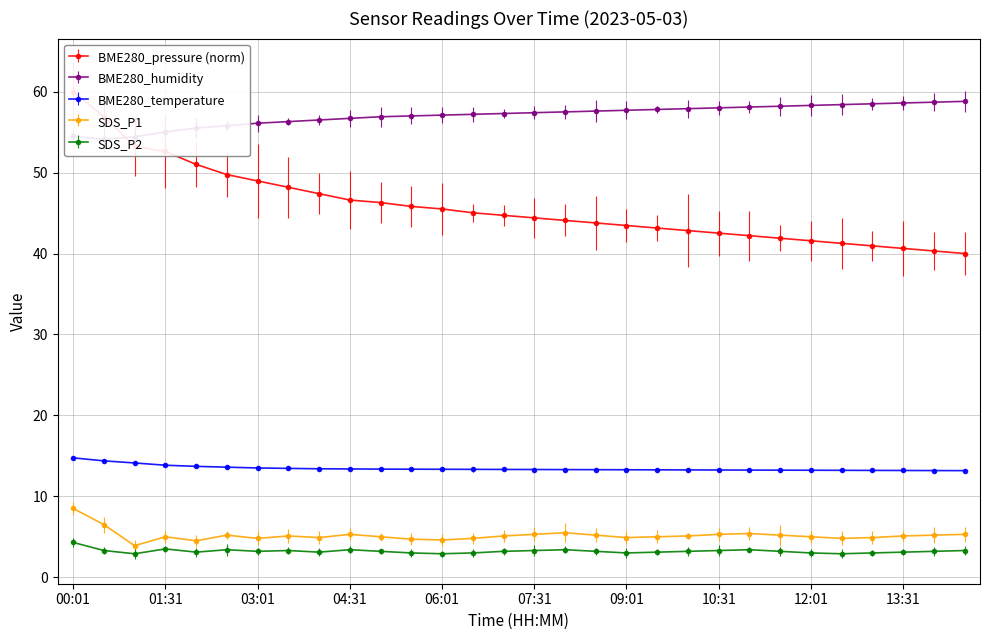

What is the lowest value of the BME280_pressure series?

40.0